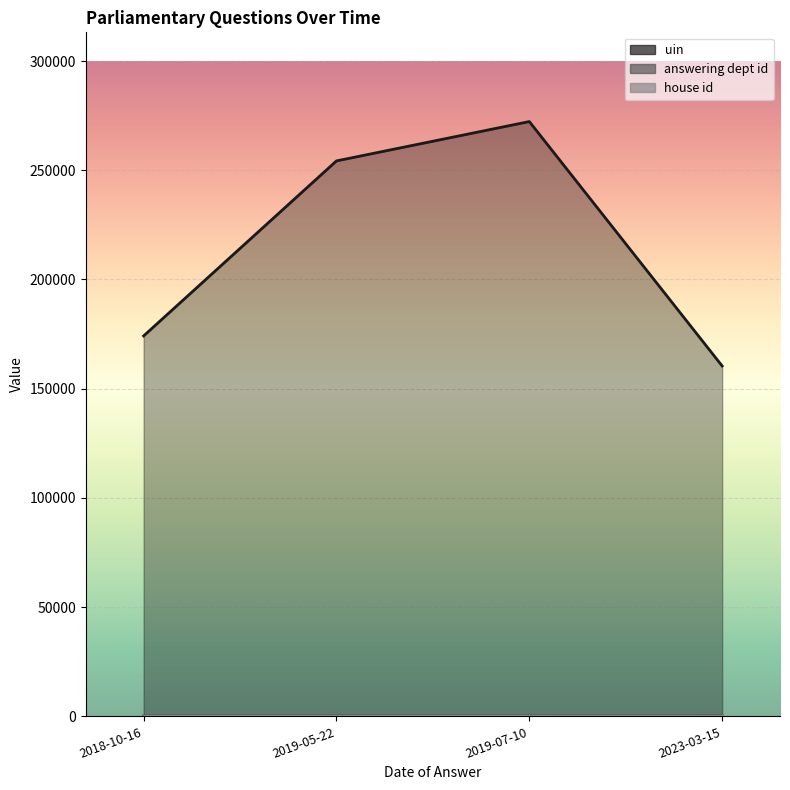

Does the chart display data point markers on the line(s)?

No